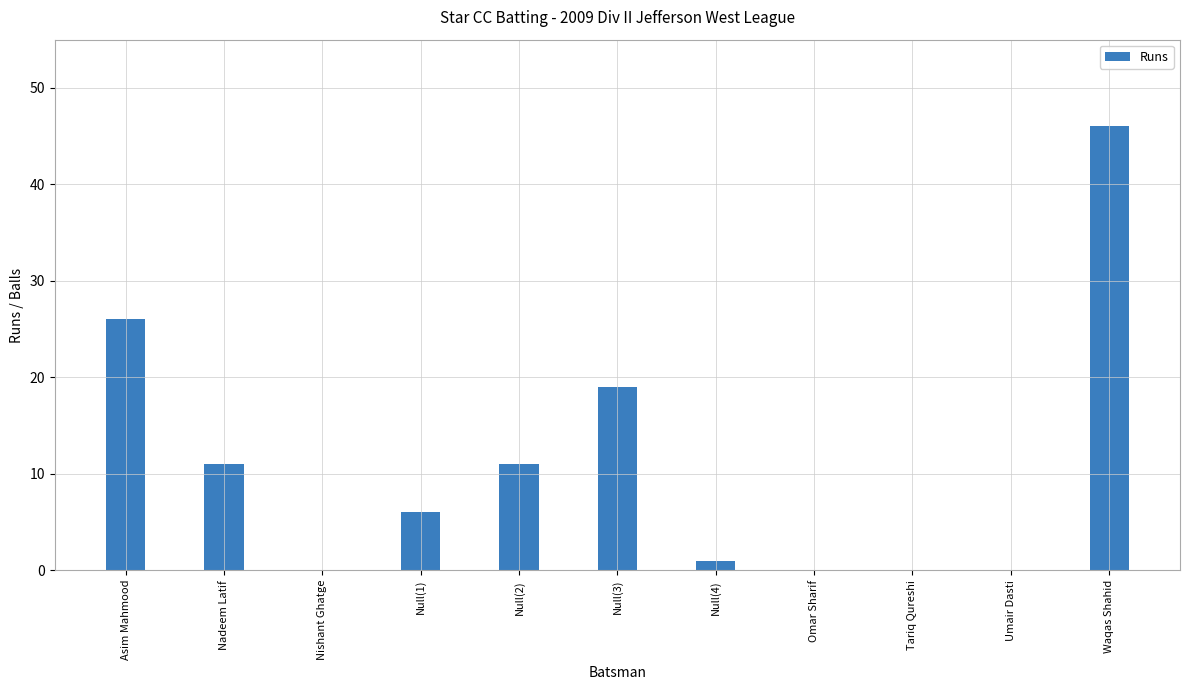

What is the sum of the values at Null(4) and Omar Sharif?

1